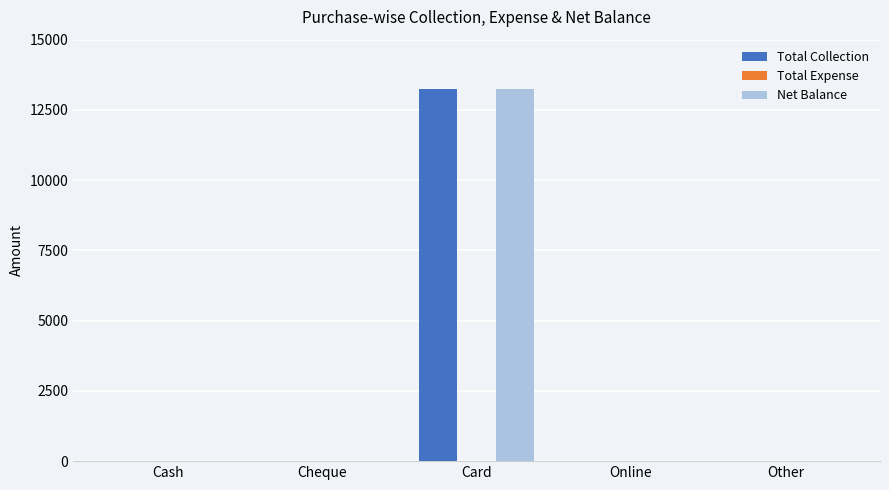

What is the sum of the Net Balance values at Card and Online?

13260